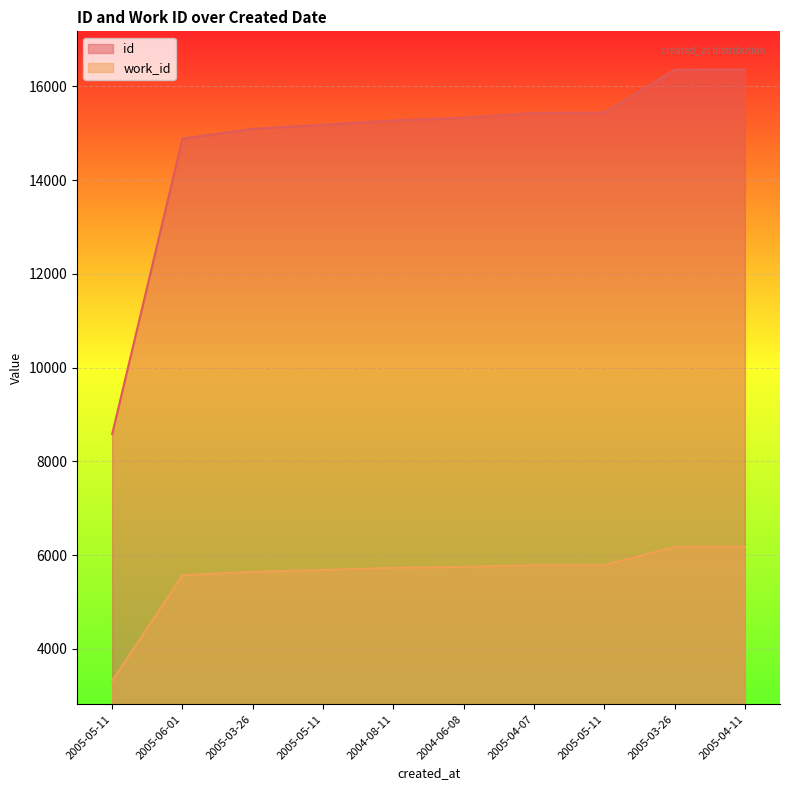

True or false: id and work_id cross at least once.

False